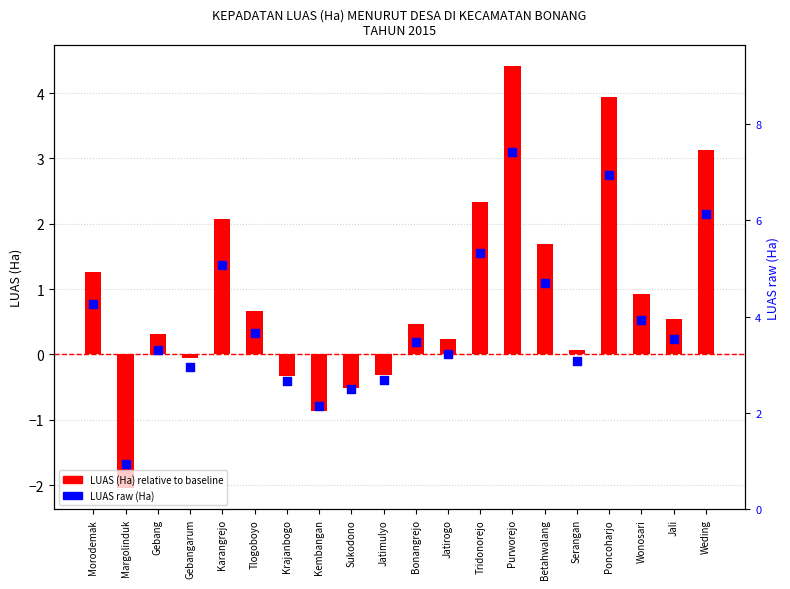

Which series has the largest total across all categories?

LUAS raw (Ha)